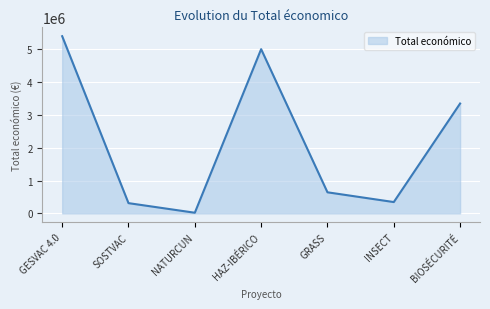

Count the number of categories in the chart.

7